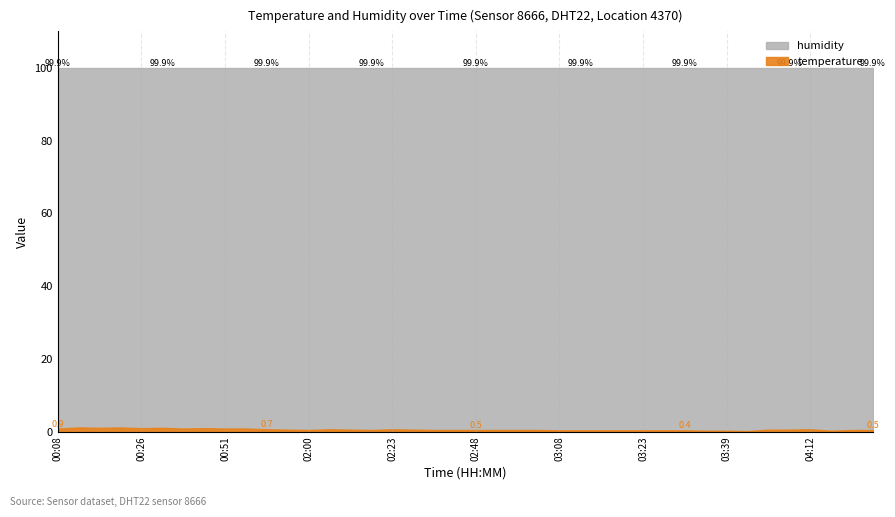

What is the label of the 30th point from the left?

03:26